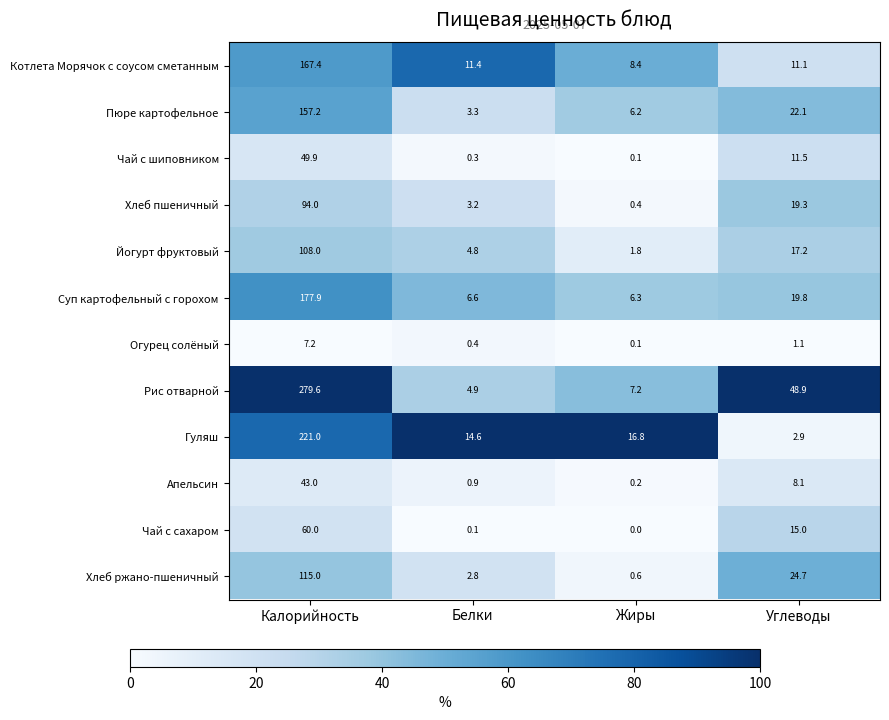

Which series has the largest total across all categories?

Рис отварной